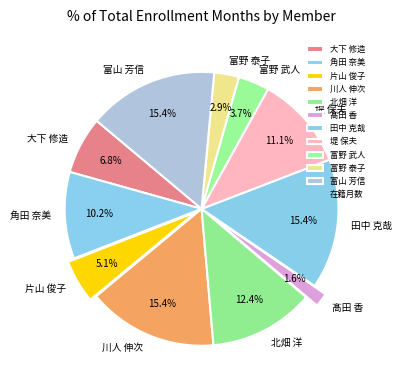

To the nearest percent, what is the combined percentage of 片山 俊子 and 角田 奈美?

15%